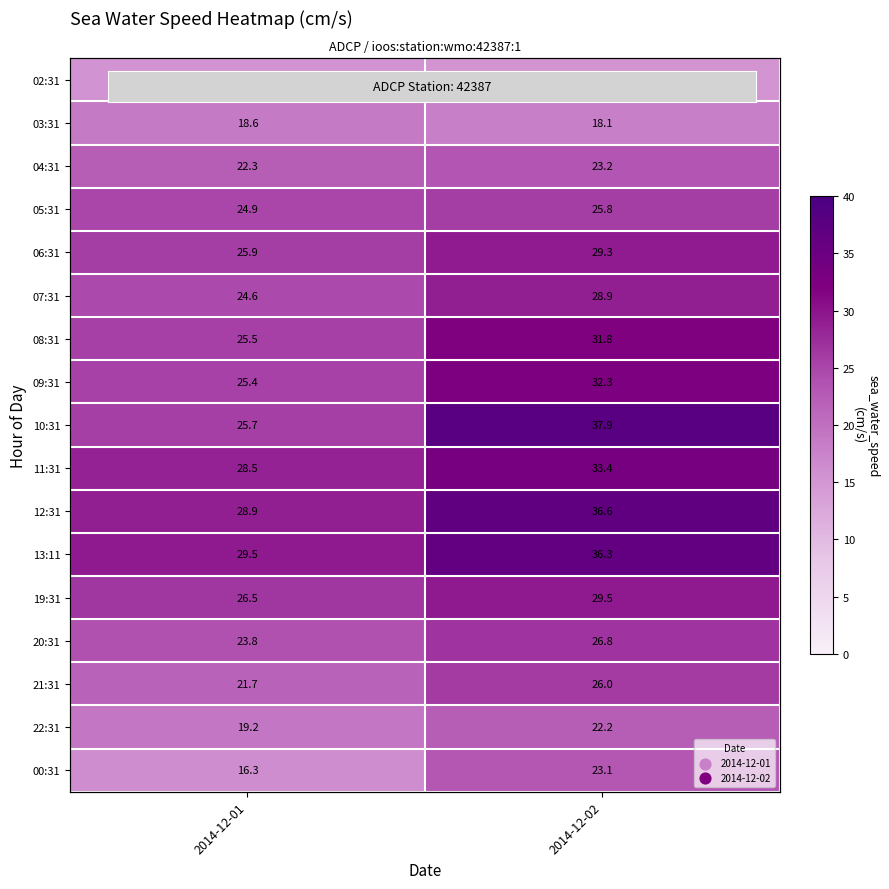

List the labels in order of 19:31 value, largest first.

2014-12-02, 2014-12-01